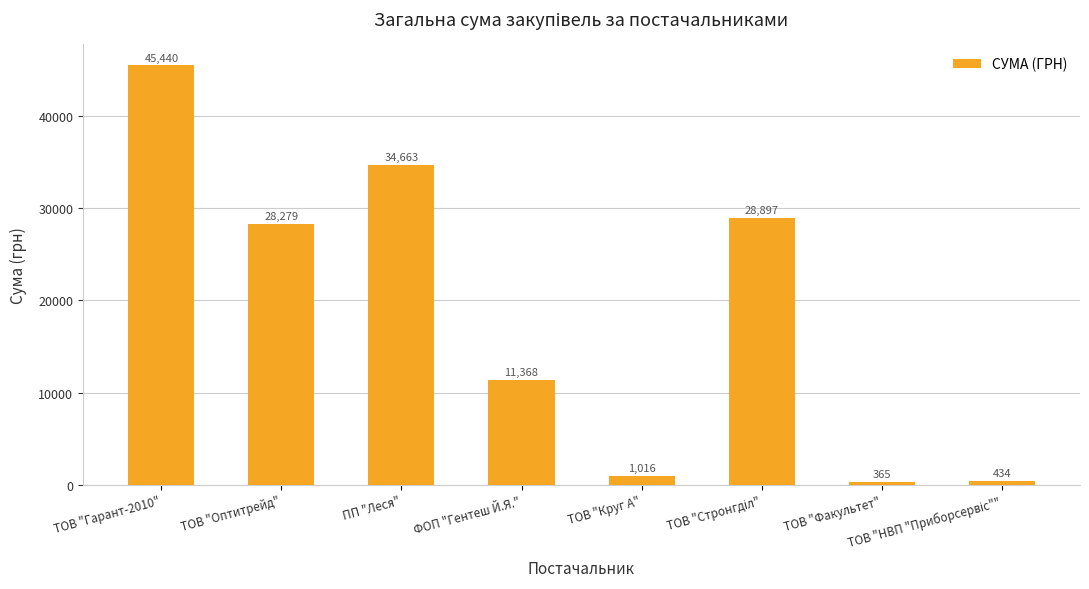

How many values are below 28279?

4